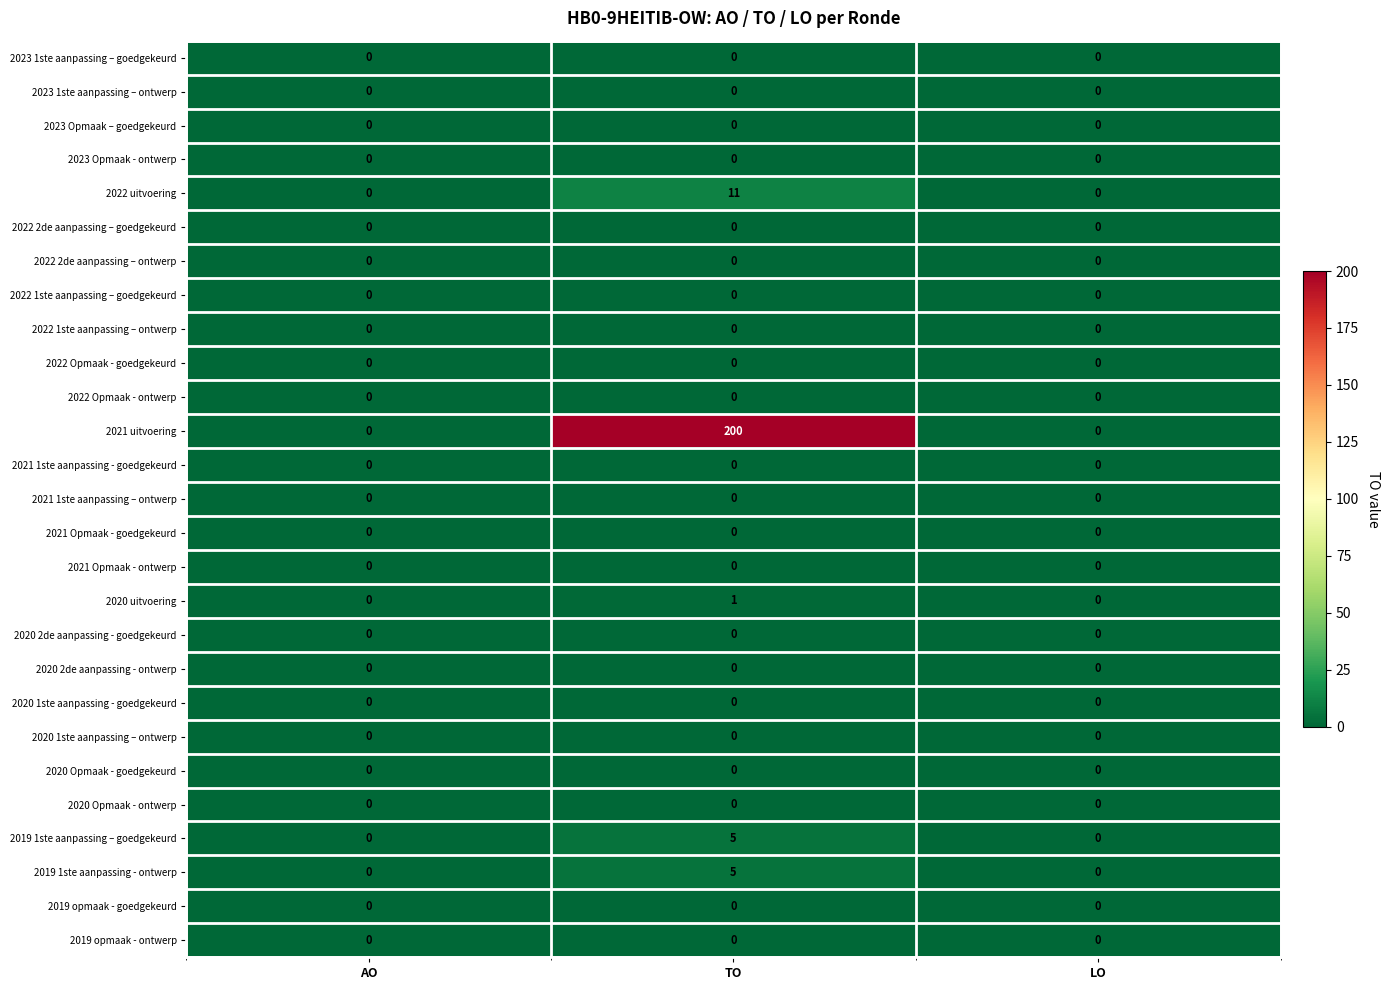

What is the sum of the 2022 uitvoering values at TO and LO?

11